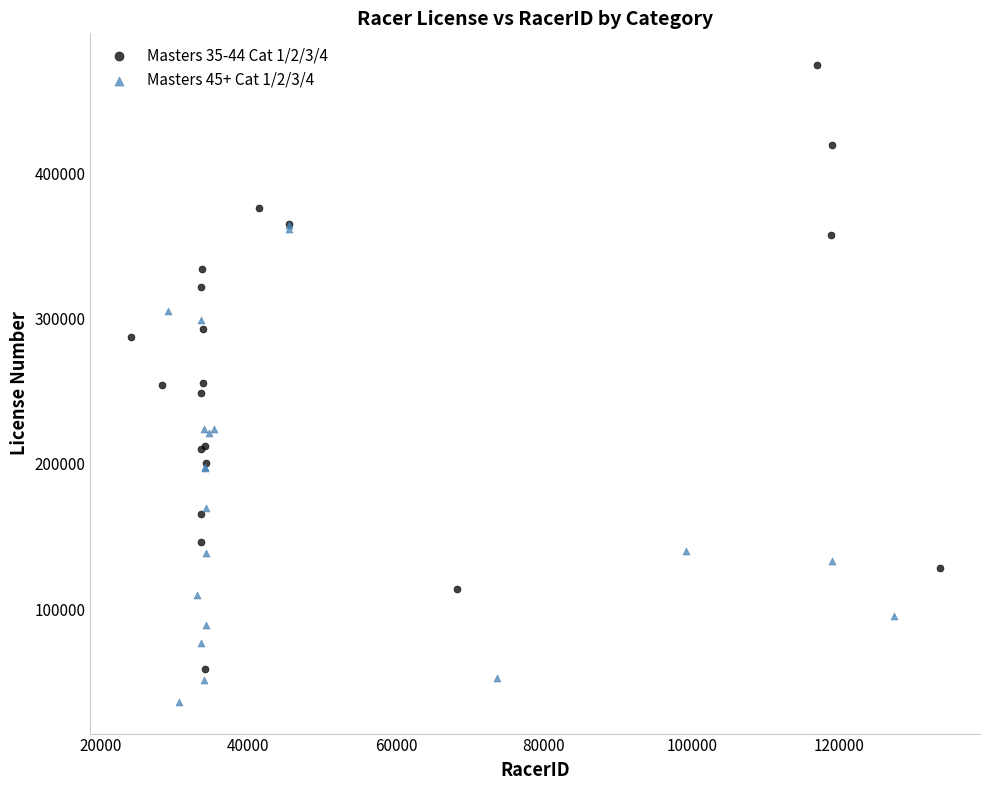

Which series reaches the minimum Y coordinate?

Masters 45+ Cat 1/2/3/4